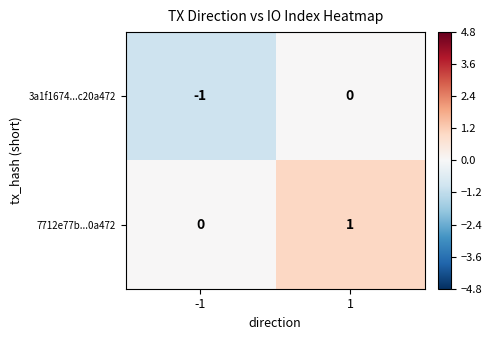

Reading left to right, extract all data points from this chart.

3a1f1674...c20a472: -1	0
7712e77b...0a472: 0	1